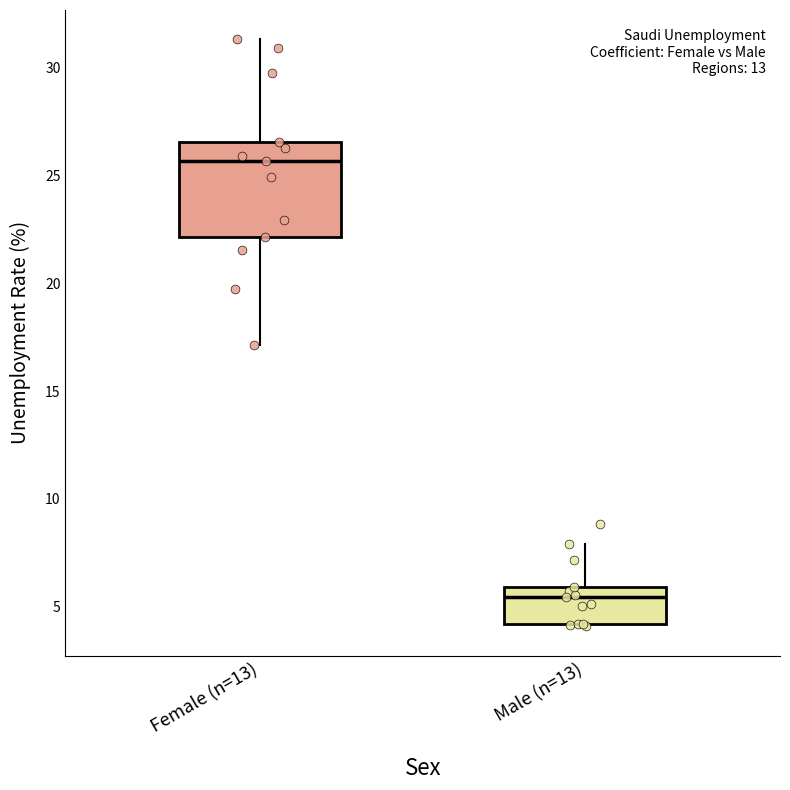

Which box has the lowest median line?

Male (n=13)